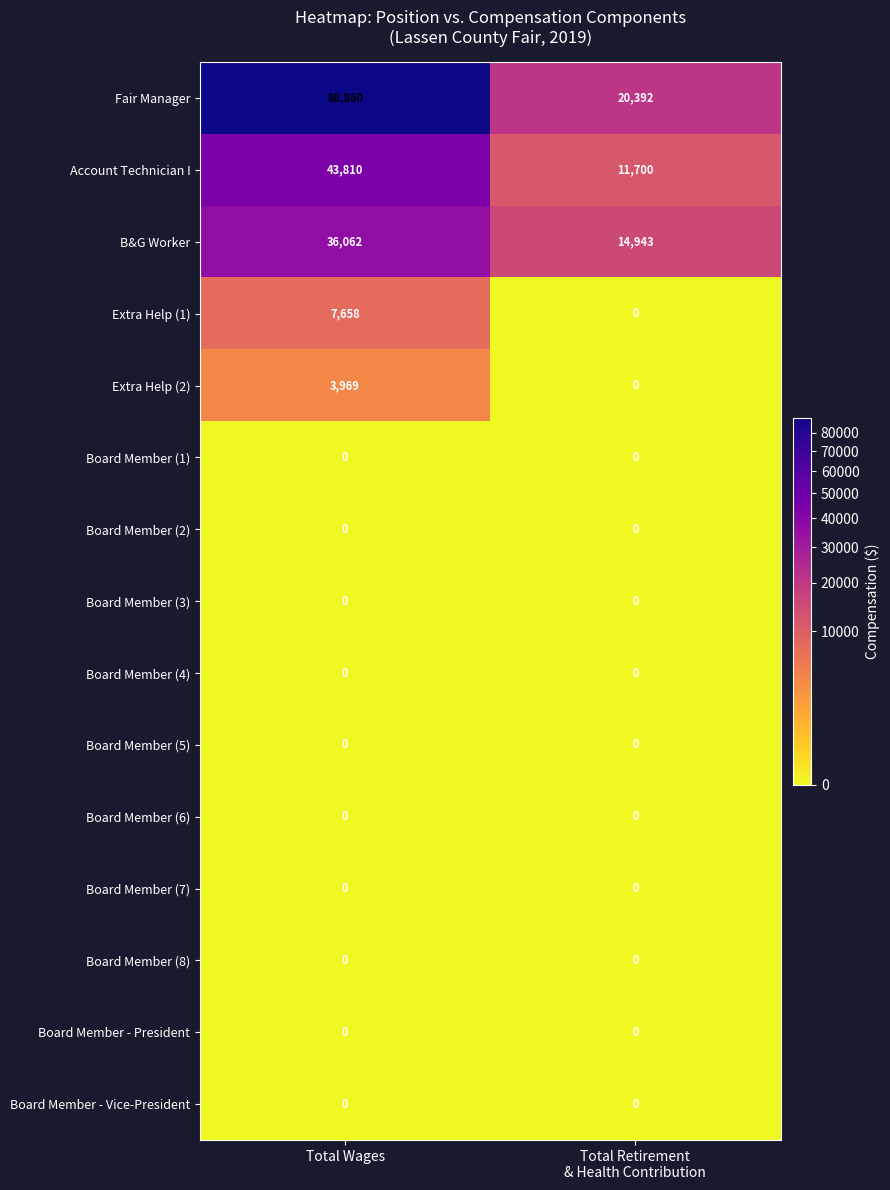

At which category is the sum across all series the highest?

Total Wages